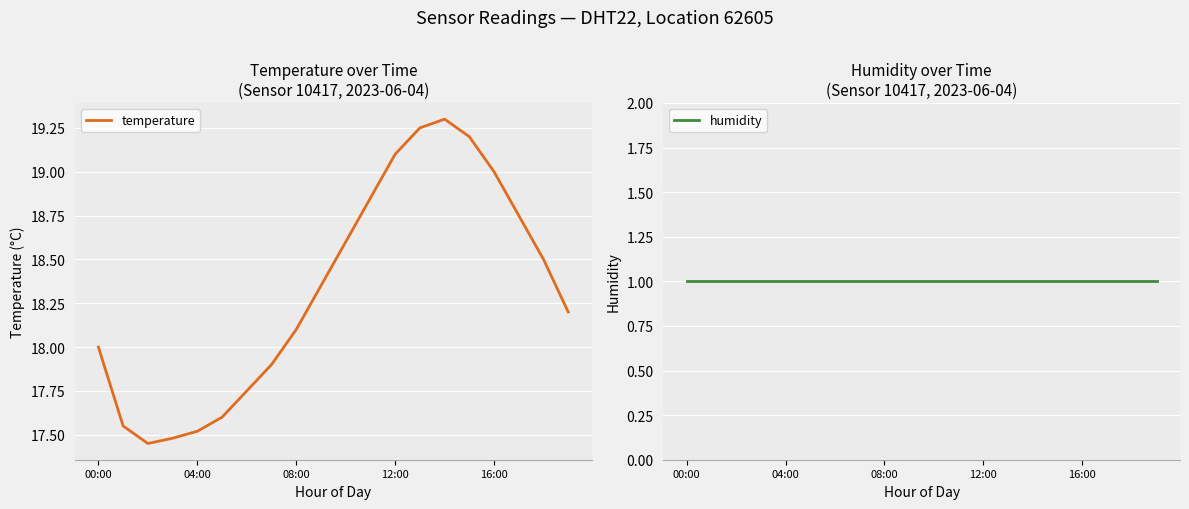

The value of humidity at 14 is 1.0. True or false?

True